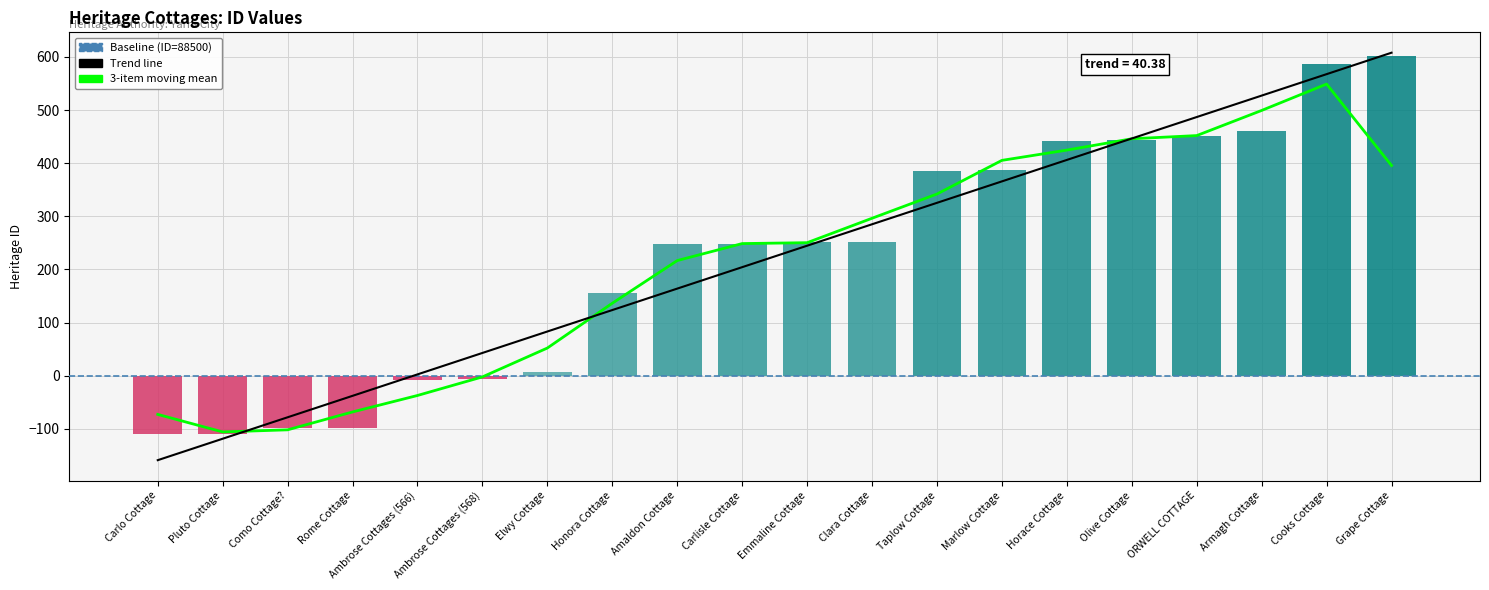

What is the label of the 19th bar from the right?

Pluto Cottage